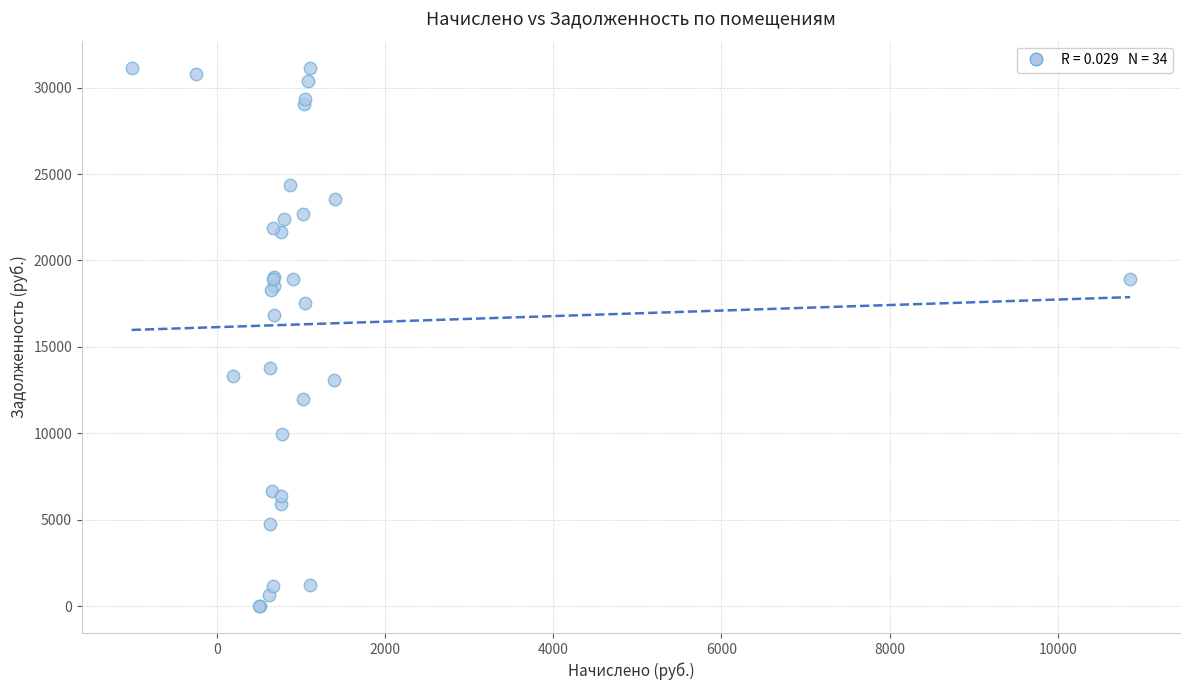

What Y value in the scatter plot is closest to 15578?

16870.0